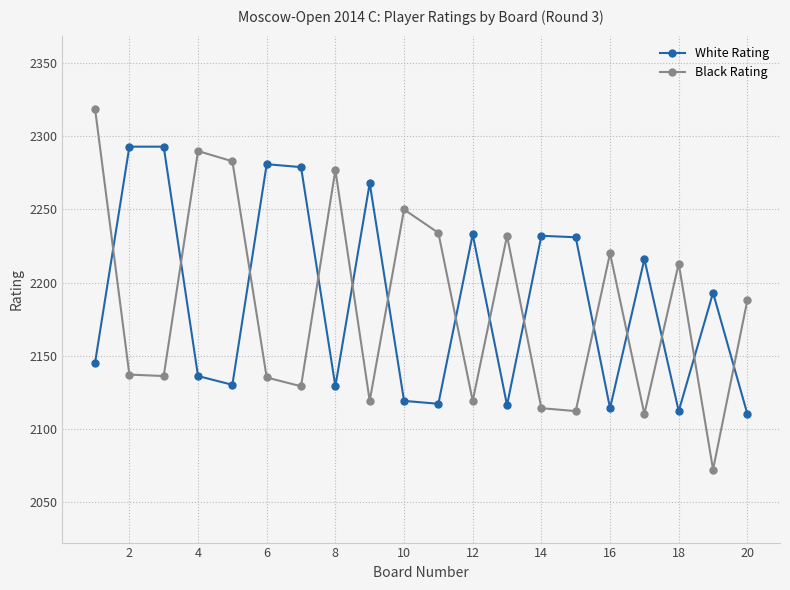

Is this an area chart (filled region under the line)?

No